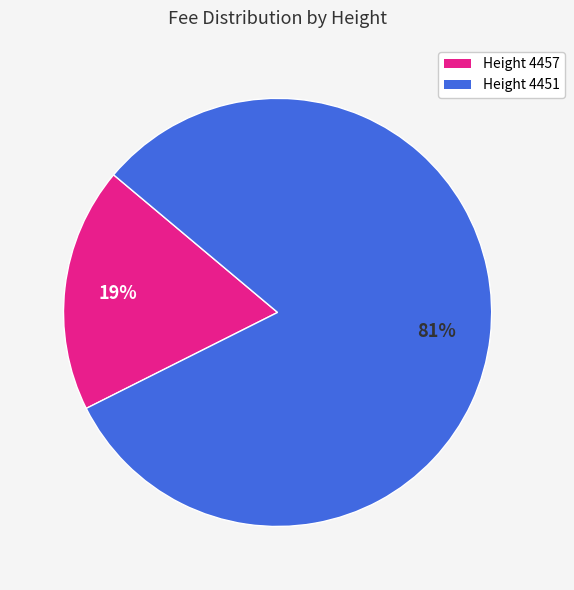

To the nearest percent, what is the average slice percentage?

50%